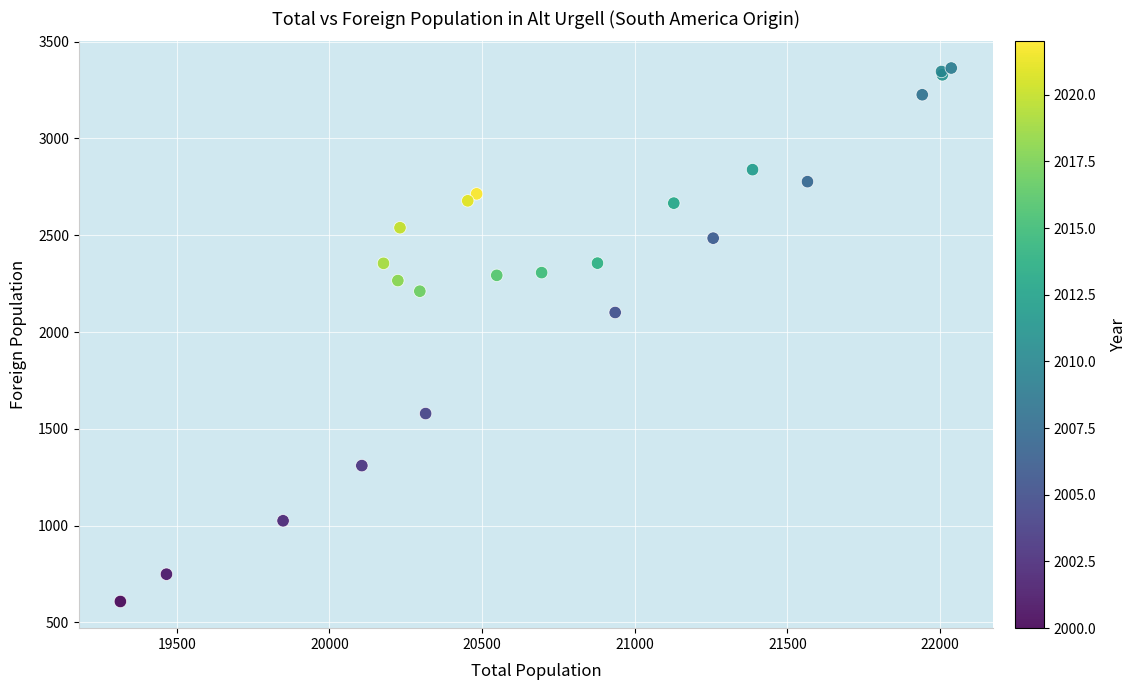

What Y value in the scatter plot is closest to 1986?

2101